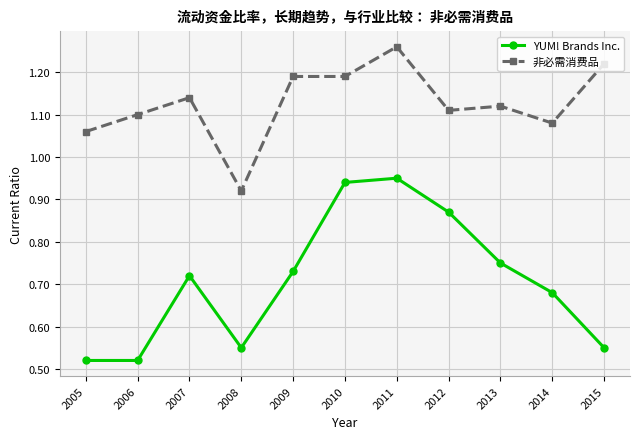

Which series has the largest total across all categories?

非必需消费品